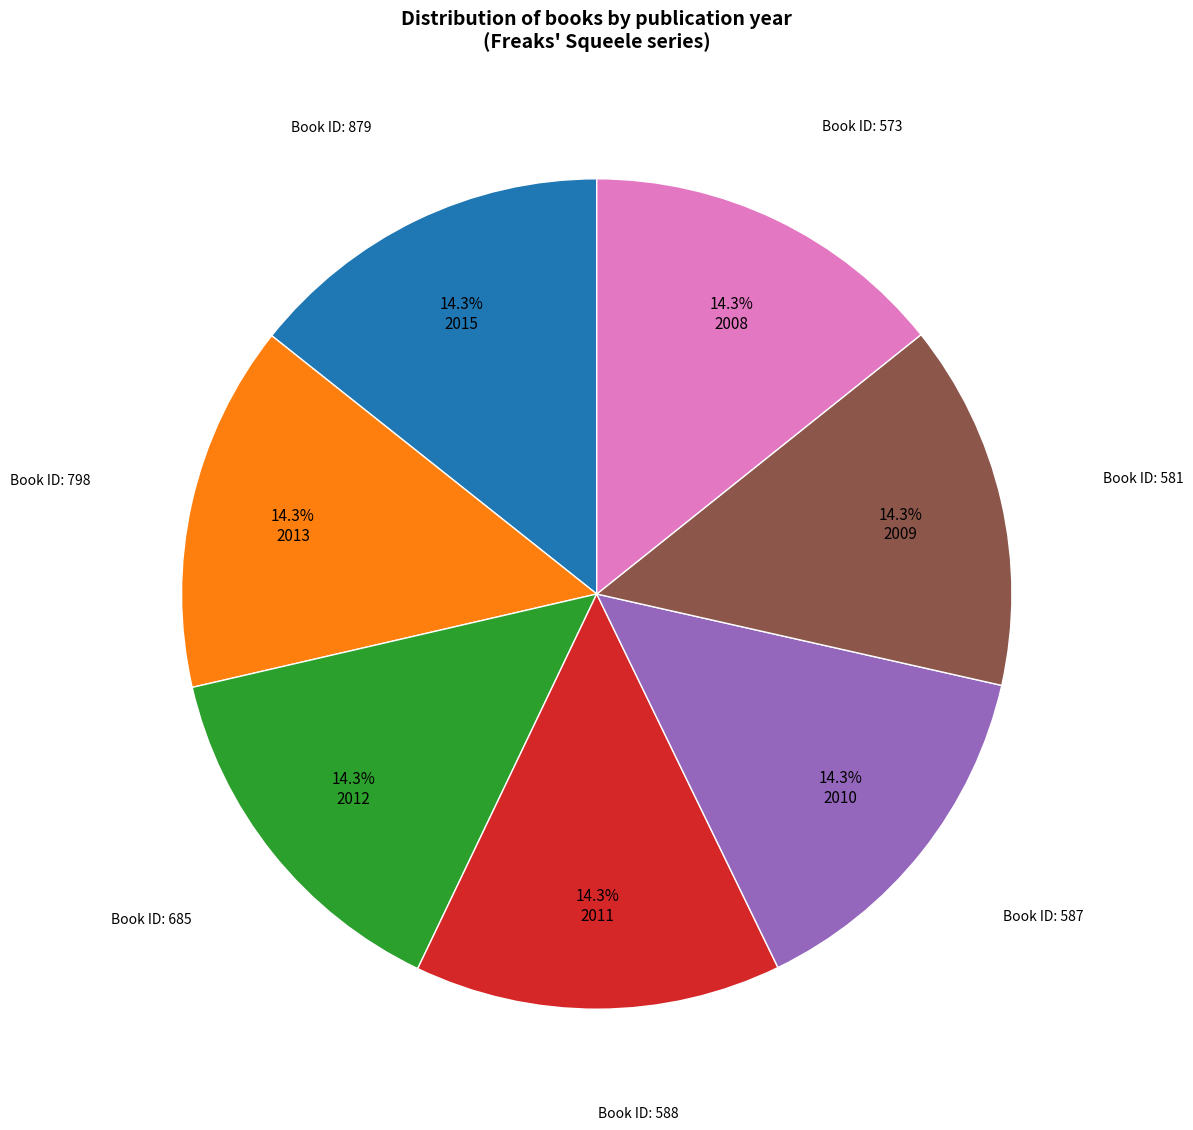

How much of the chart is everything except Book ID: 588?

85.7%